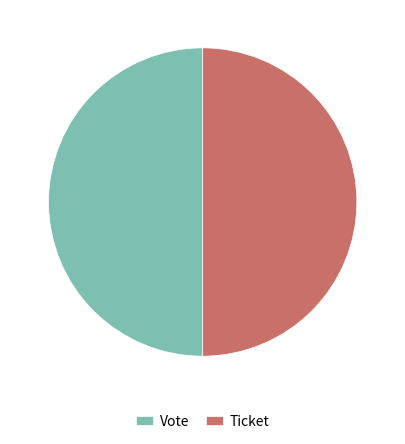

What is the ratio of the value at Vote to the value at Ticket?

1.0